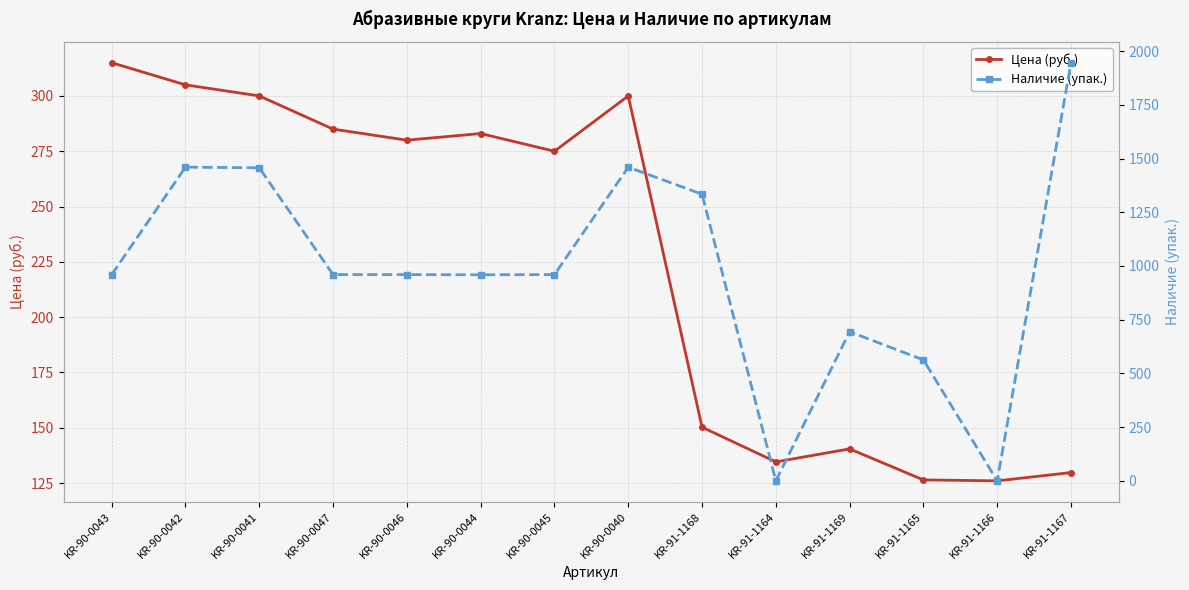

Where is the first local maximum for Цена (руб.)?

KR-90-0044